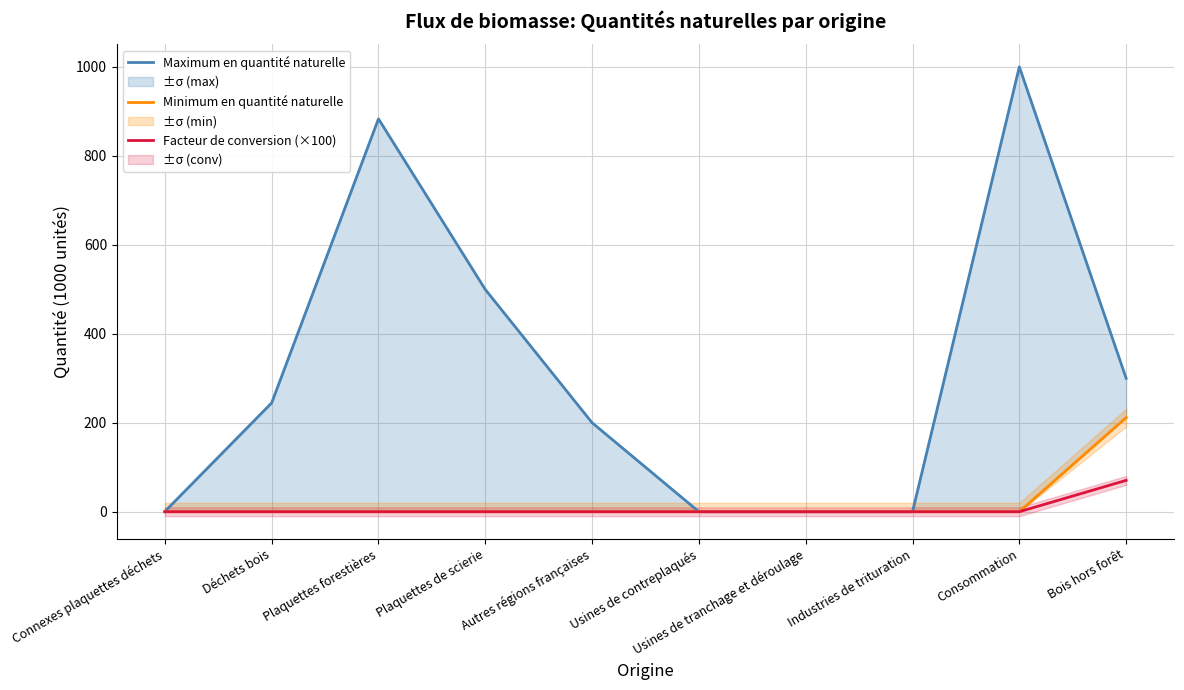

How many data points in Maximum en quantité naturelle are above 244?

5